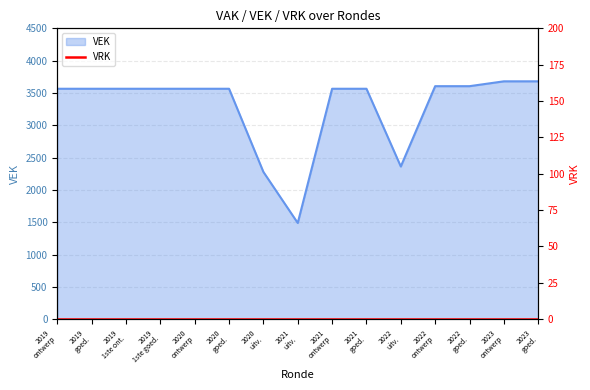

Count the number of values greater than 3565.

4